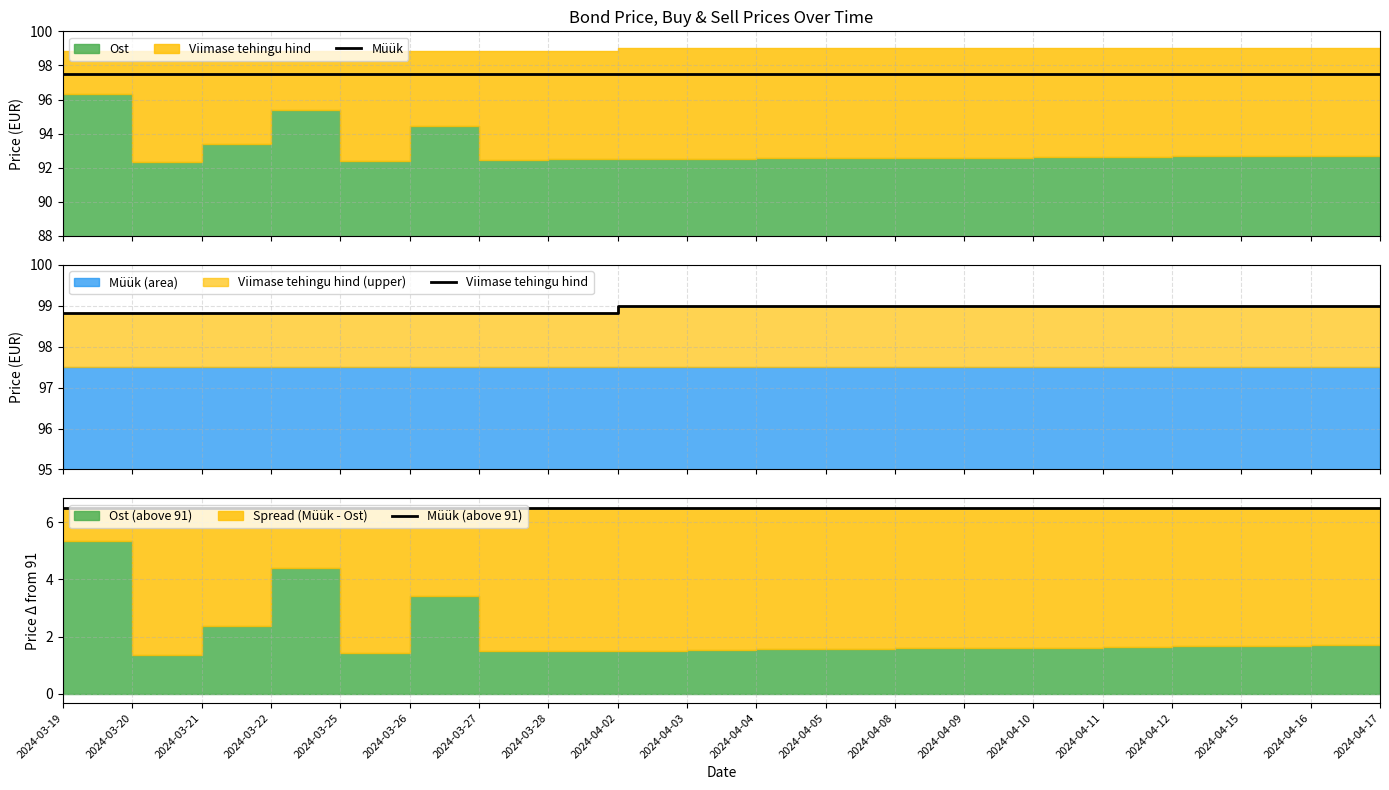

Which category has the highest value across all series?

2024-04-02